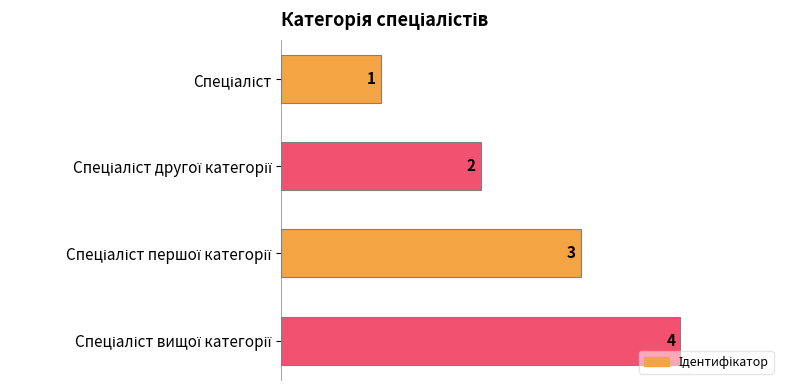

How many values are between 2 and 4?

3